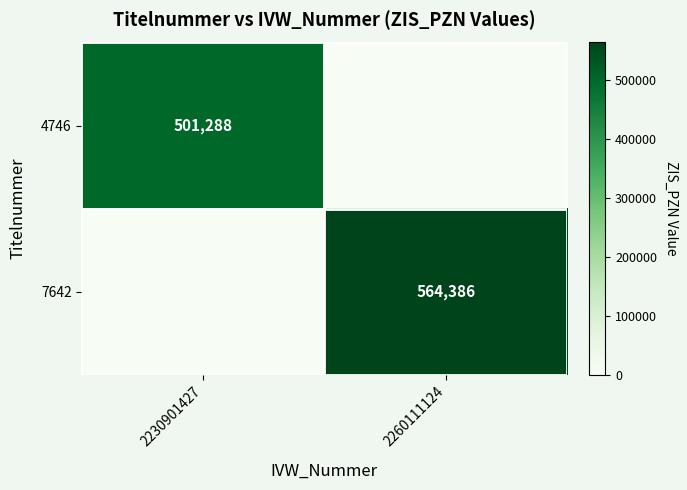

Which category has the highest value across all series?

2260111124